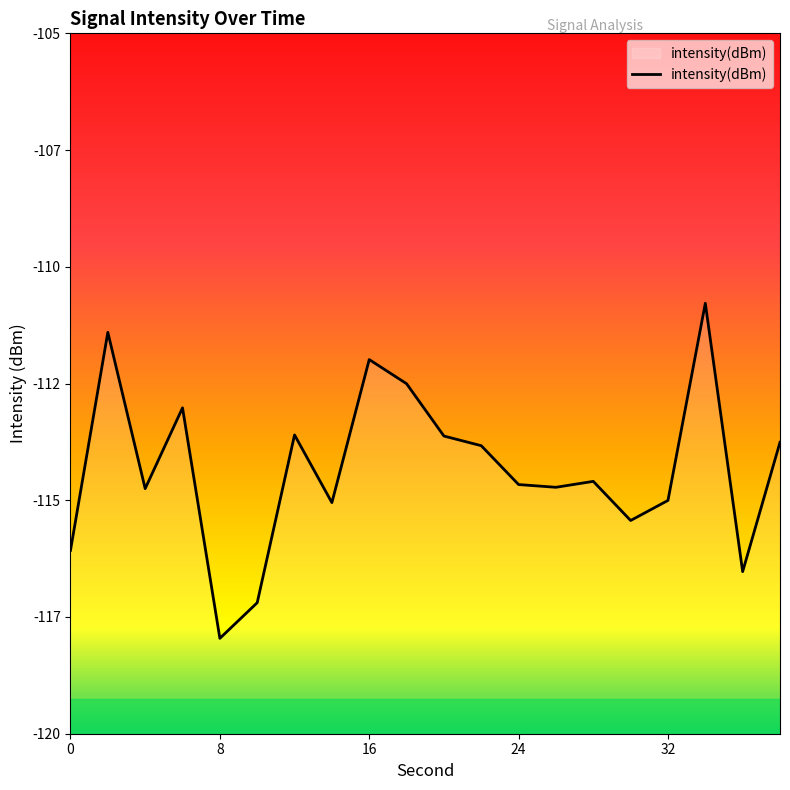

Where is the first local minimum?

4